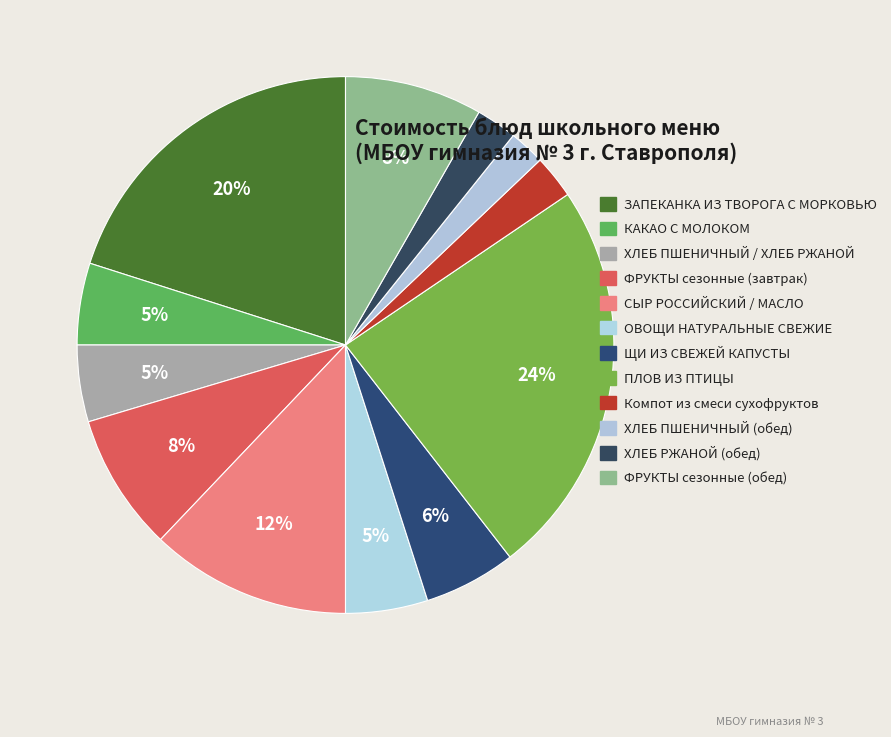

Do ХЛЕБ ПШЕНИЧНЫЙ / ХЛЕБ РЖАНОЙ and ФРУКТЫ сезонные (обед) together represent more than half of the pie?

No